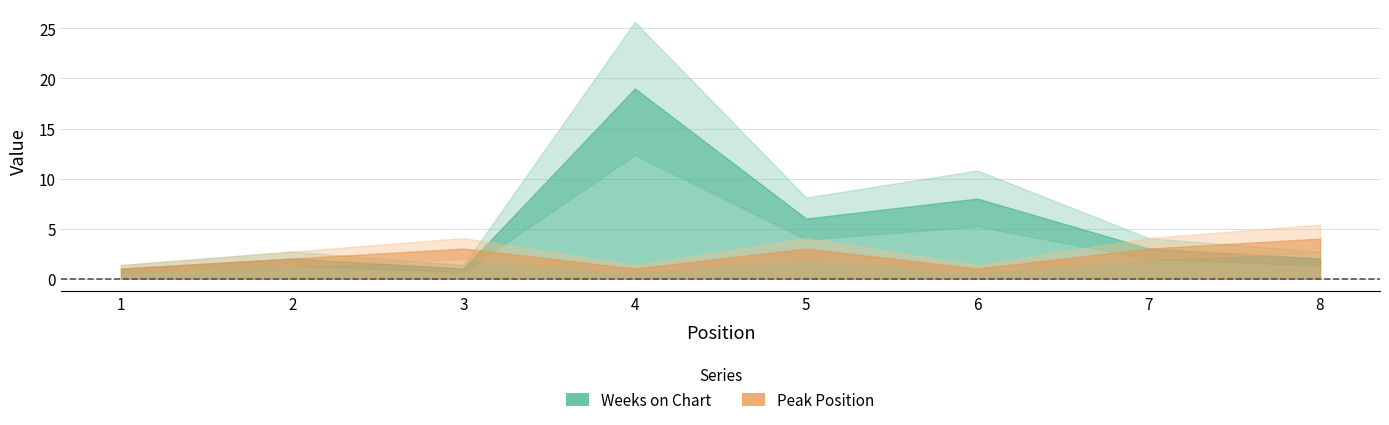

At which category is the sum across all series the highest?

4